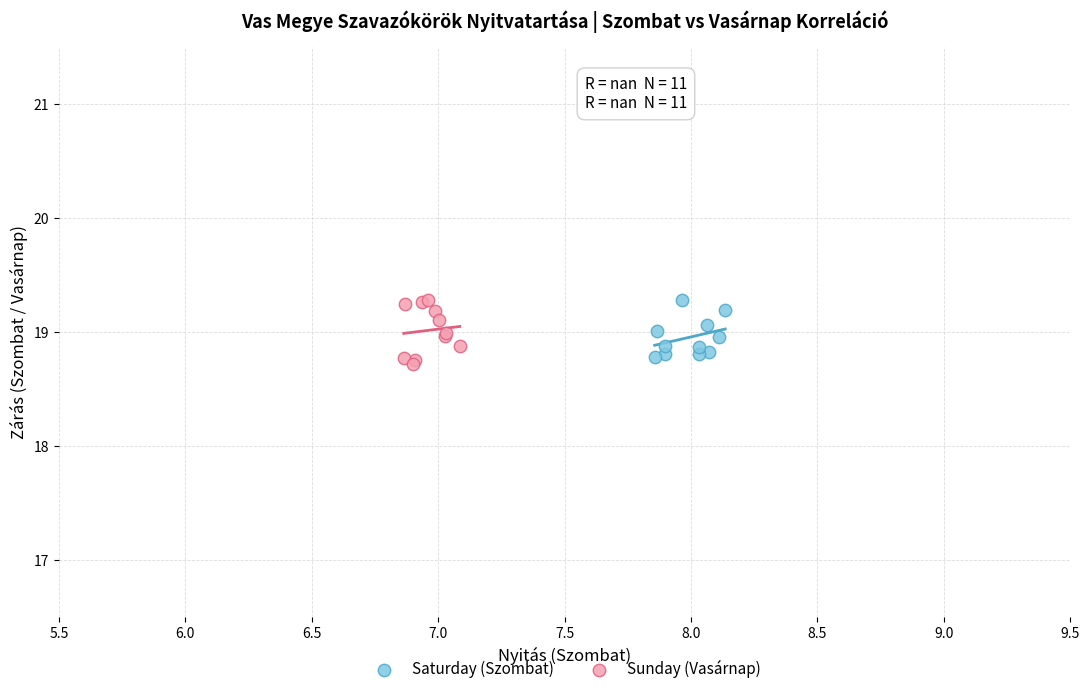

Which series has the largest Y range (max minus min)?

Sunday (Vasárnap)